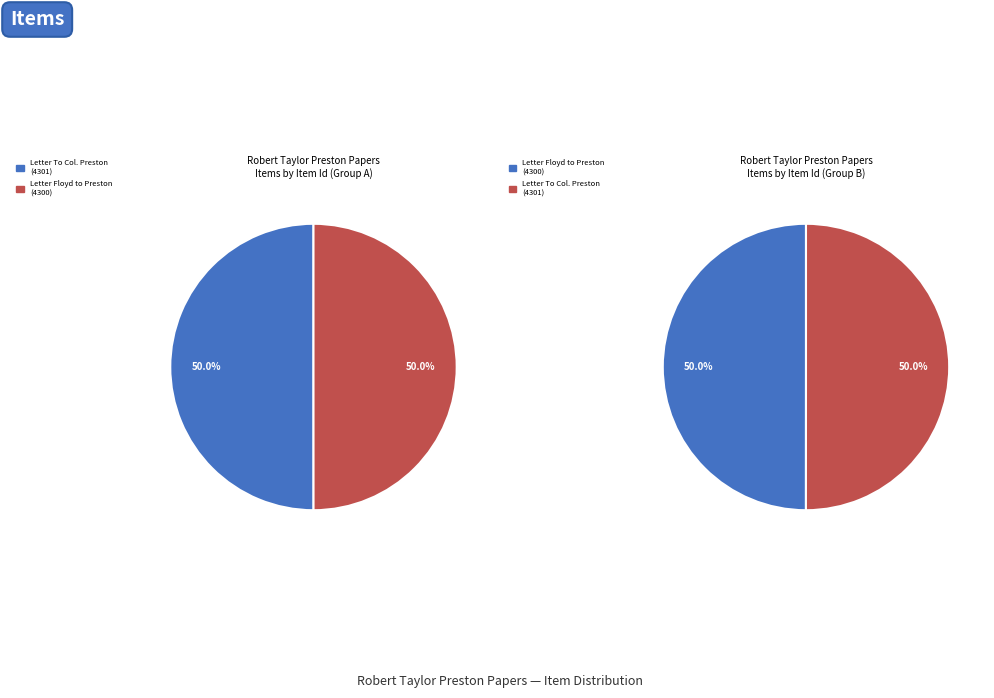

What is the ratio of the value at Letter John B. Floyd to Robert T. Preston (Ms1992-003, B1F10) to the value at Letter To Col. Preston (Ms1992-003, B1F10)?

1.0